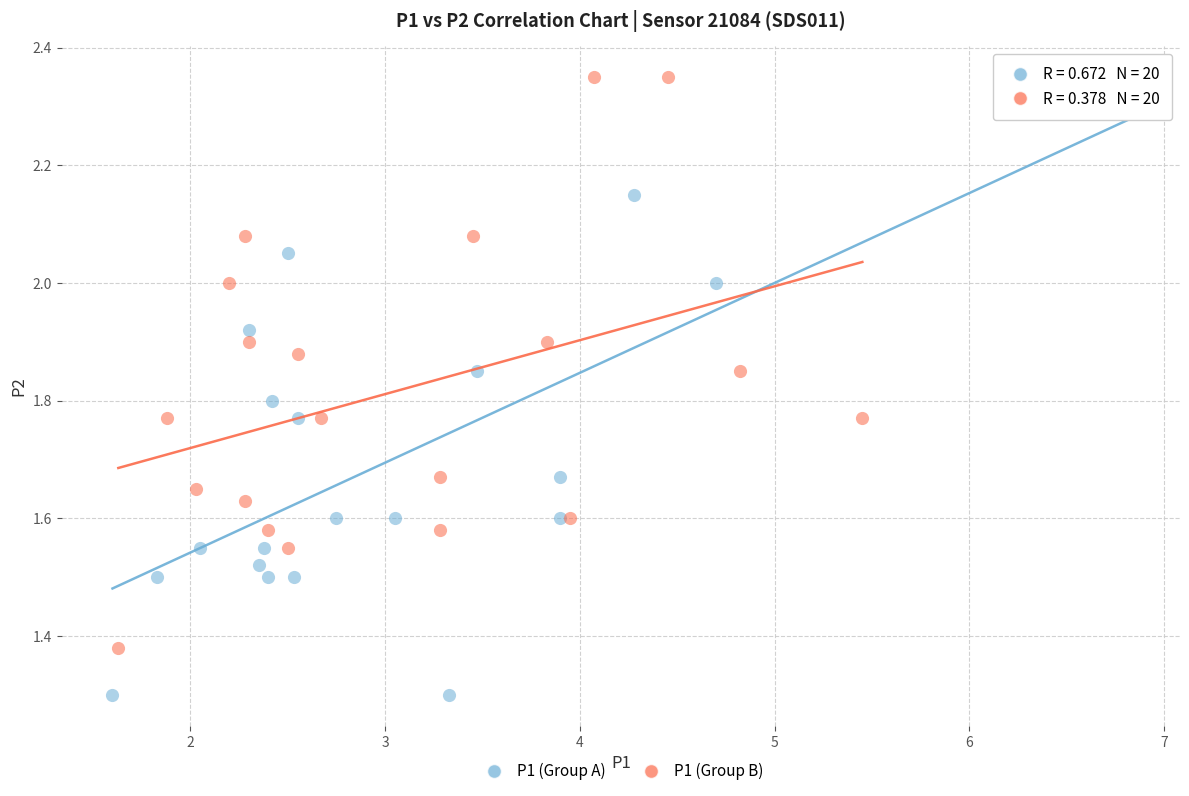

Which series contains the lowest Y value?

P1 (Group A)